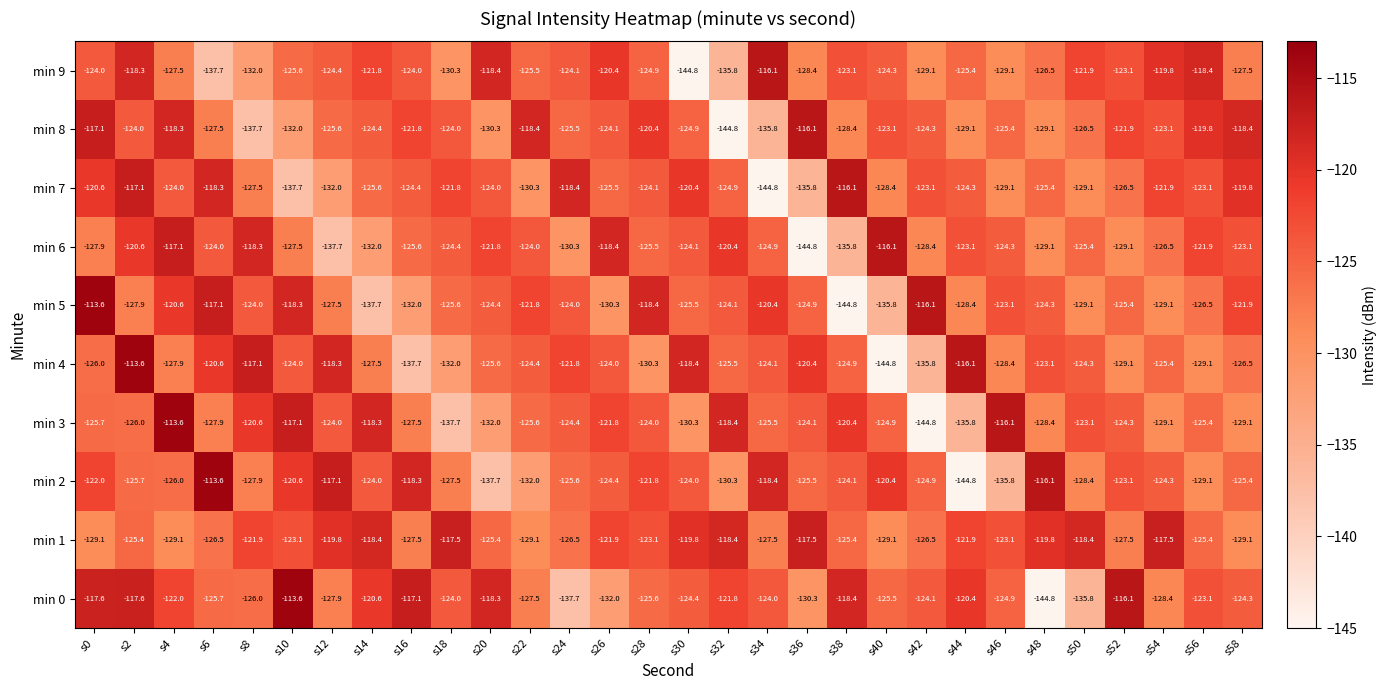

Which series has the largest total across all categories?

min 1